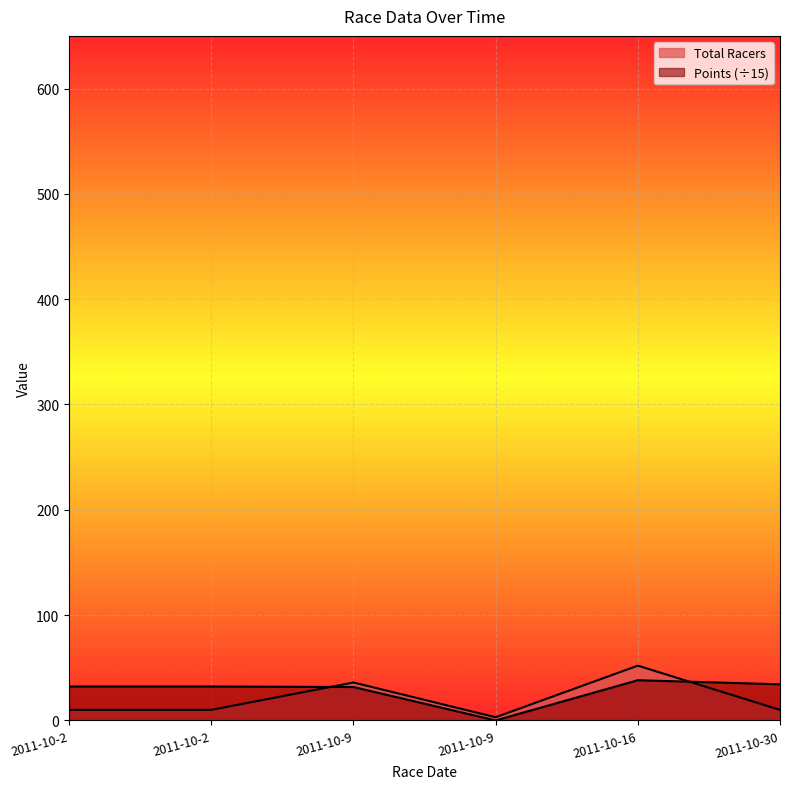

What is the difference between the maximum and minimum values in the Points series?

38.2